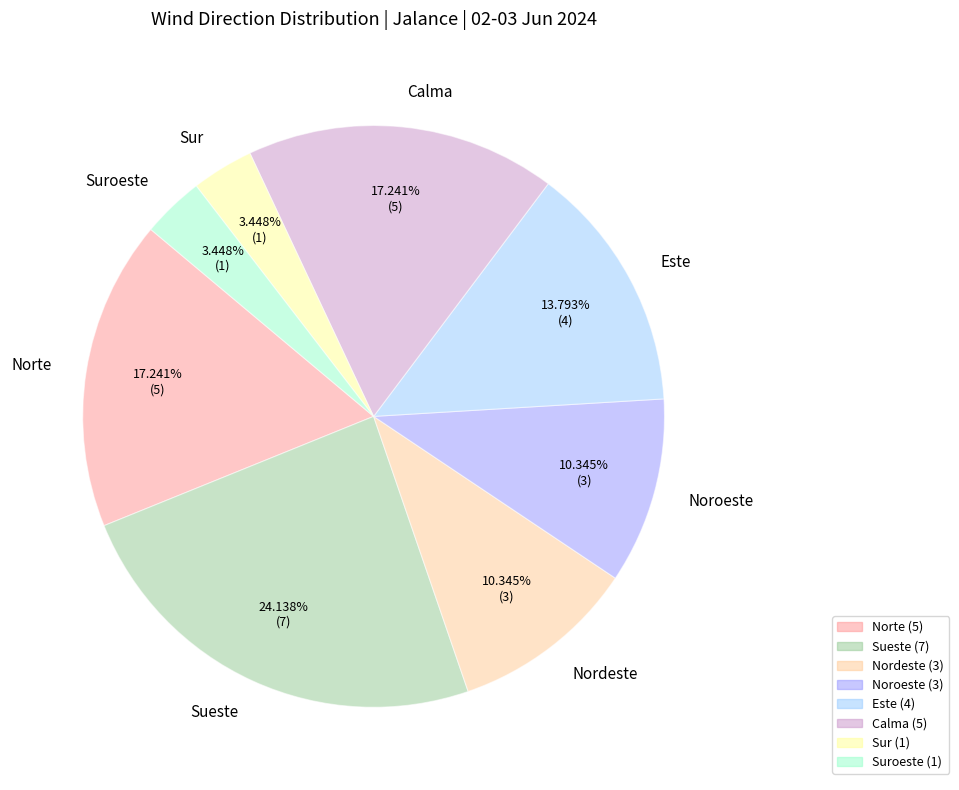

What percentage is NOT represented by Noroeste?

89.7%